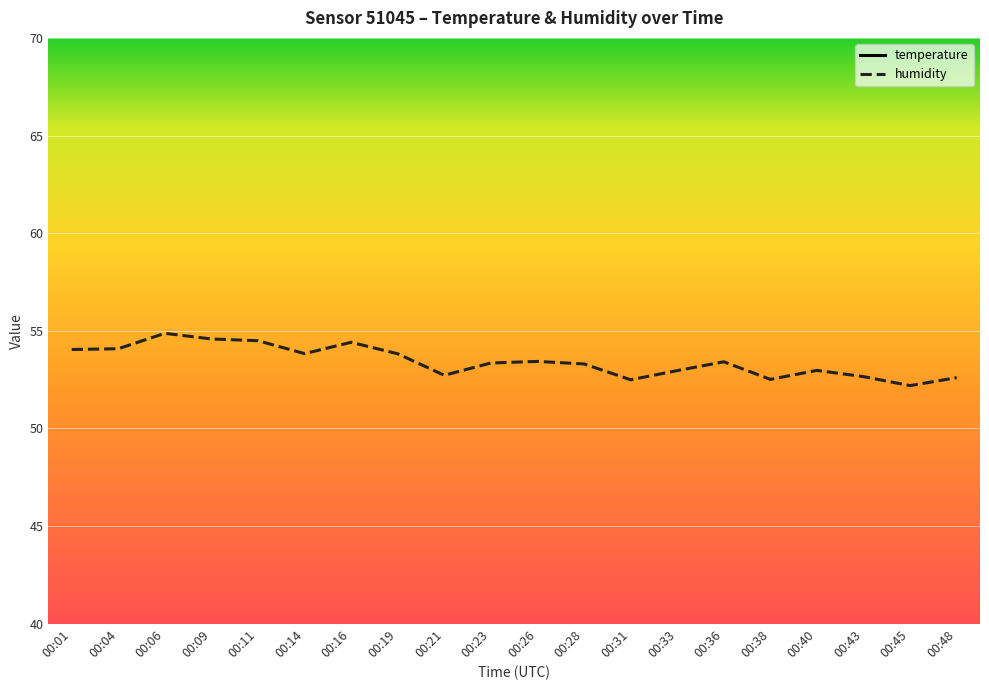

What is the value of the temperature point at the 15th from the left?

15.8